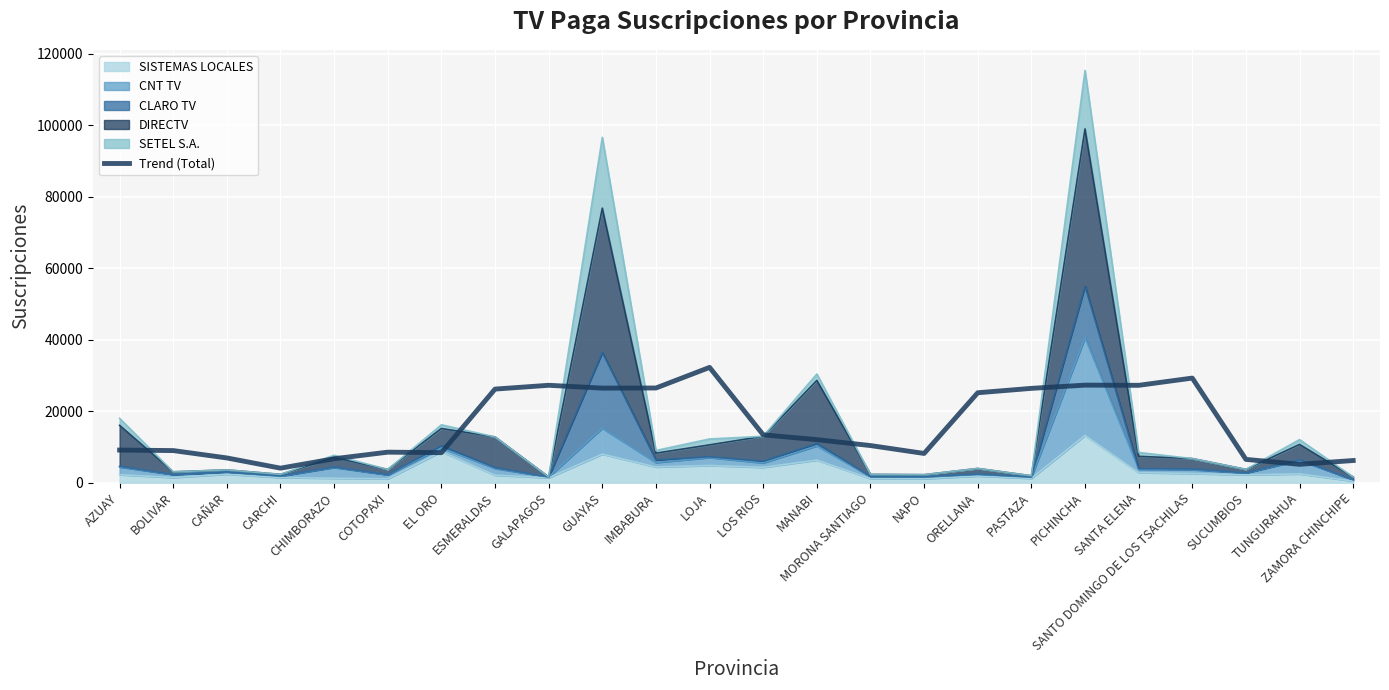

How many values are below 12053?

12